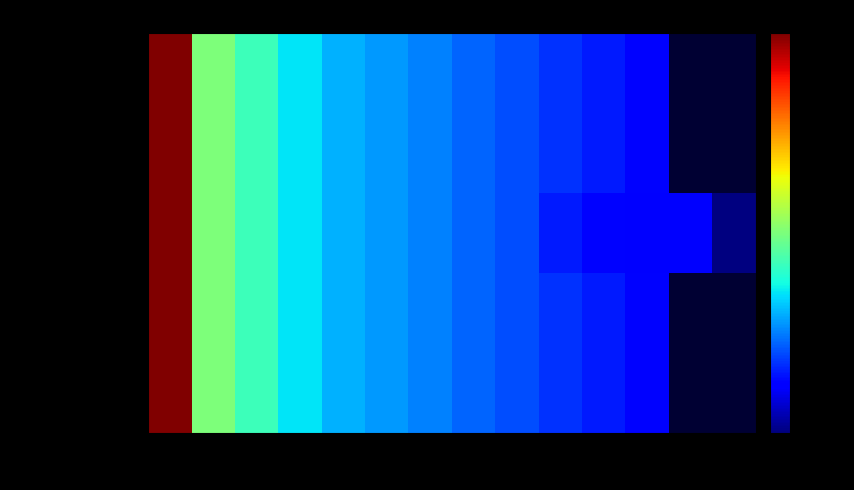

What is the difference between the second highest and minimum values in the Secretary series?

75.0